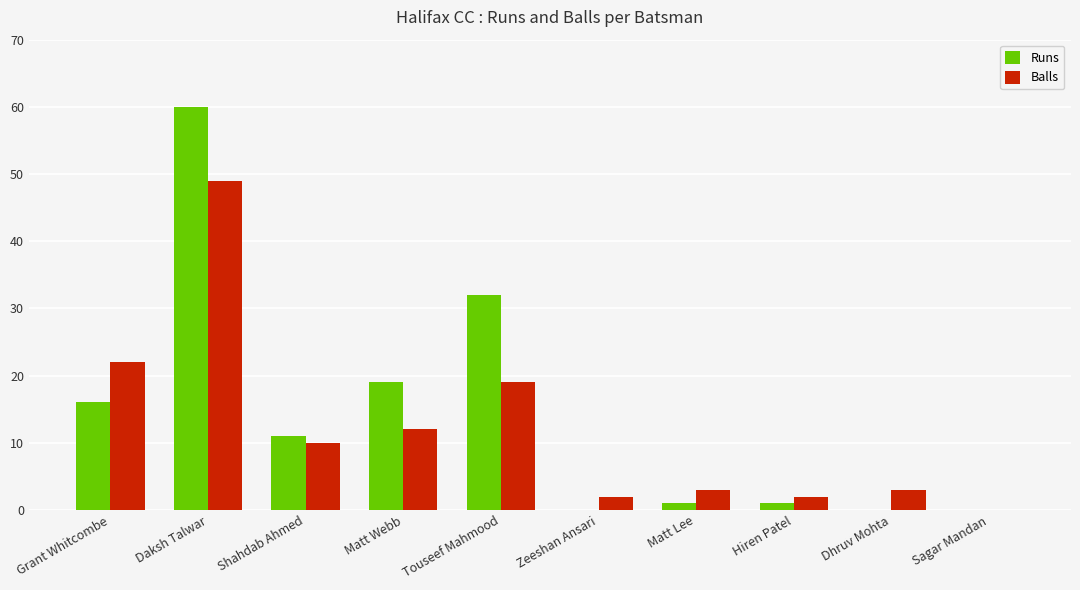

At which label is Runs closest to 30?

Touseef Mahmood